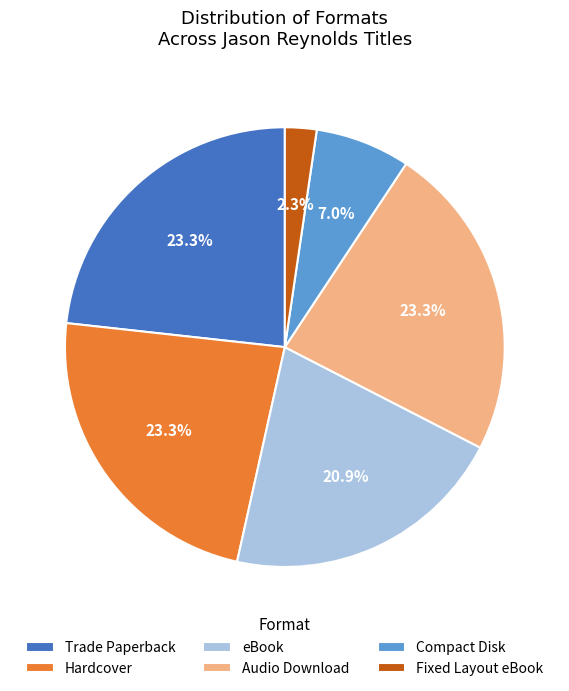

What is the smallest slice in the pie chart?

Fixed Layout eBook